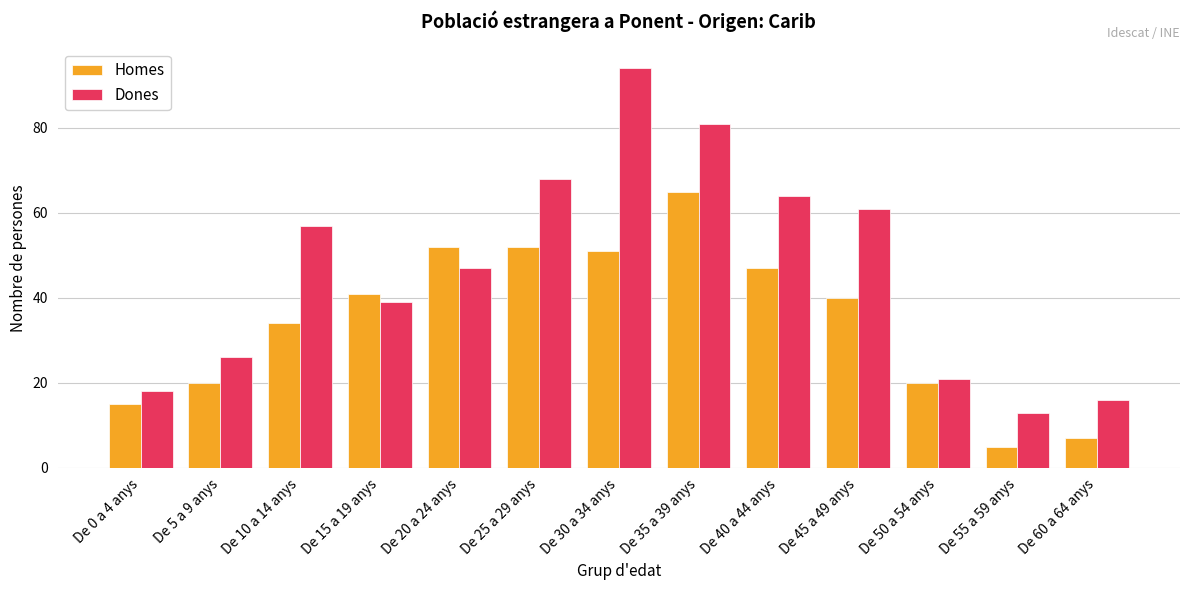

Which category has the highest value across all series?

De 30 a 34 anys